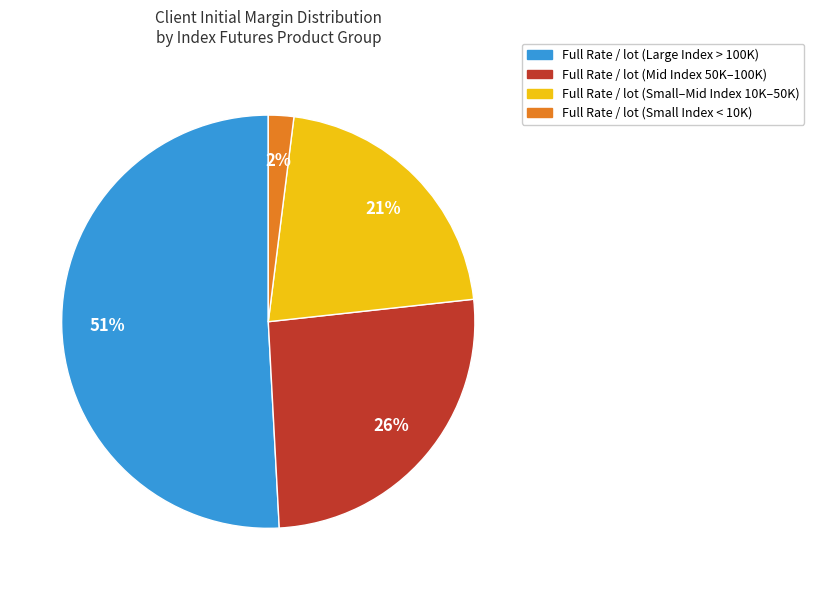

Which slice is the largest?

Full Rate / lot (Large Index > 100K)